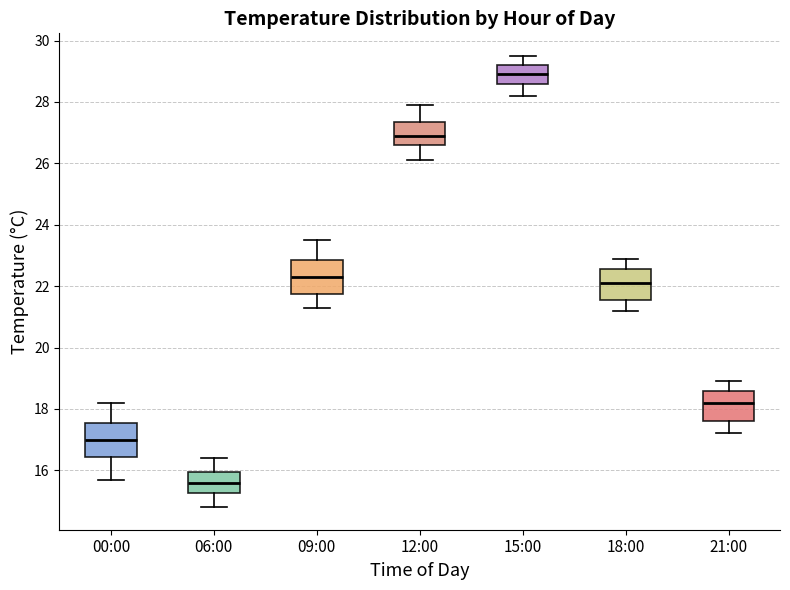

Which box has the highest median line?

15:00